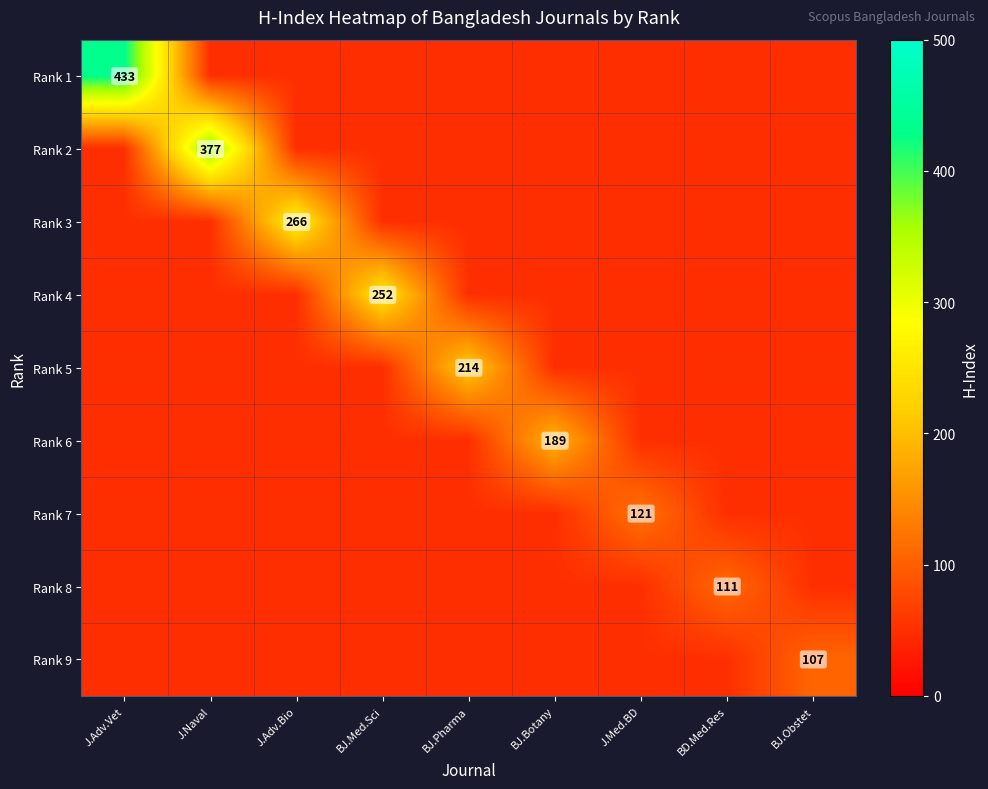

List the labels in order of Rank 9 value, smallest first.

J.Adv.Vet, J.Naval, J.Adv.Bio, BJ.Med.Sci, BJ.Pharma, BJ.Botany, J.Med.BD, BD.Med.Res, BJ.Obstet